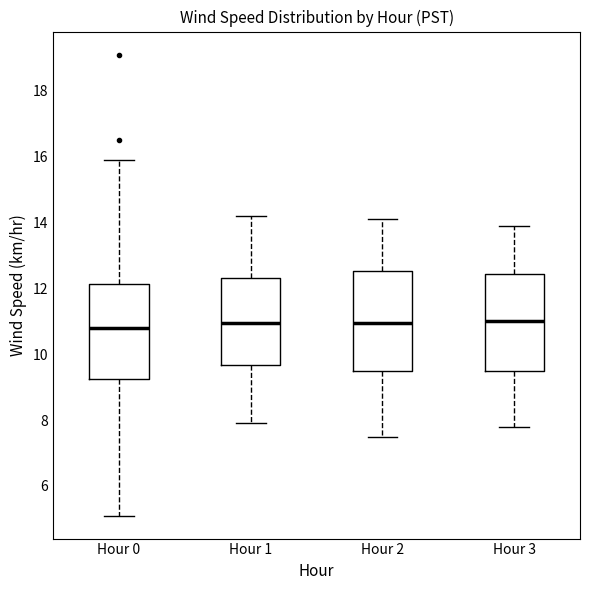

Reading left to right, transcribe this box plot: for each box, give where its median line is, the range the box spans, and where its two whiskers end, as read against the y-axis. The values are not printed on the chart, so give them approximately, as read against the axis.

Hour 0: median 10.8, box 9.2 to 12.2, whiskers 5.2 to 16.0
Hour 1: median 11.0, box 9.6 to 12.4, whiskers 8.0 to 14.2
Hour 2: median 11.0, box 9.4 to 12.6, whiskers 7.6 to 14.2
Hour 3: median 11.0, box 9.4 to 12.4, whiskers 7.8 to 14.0